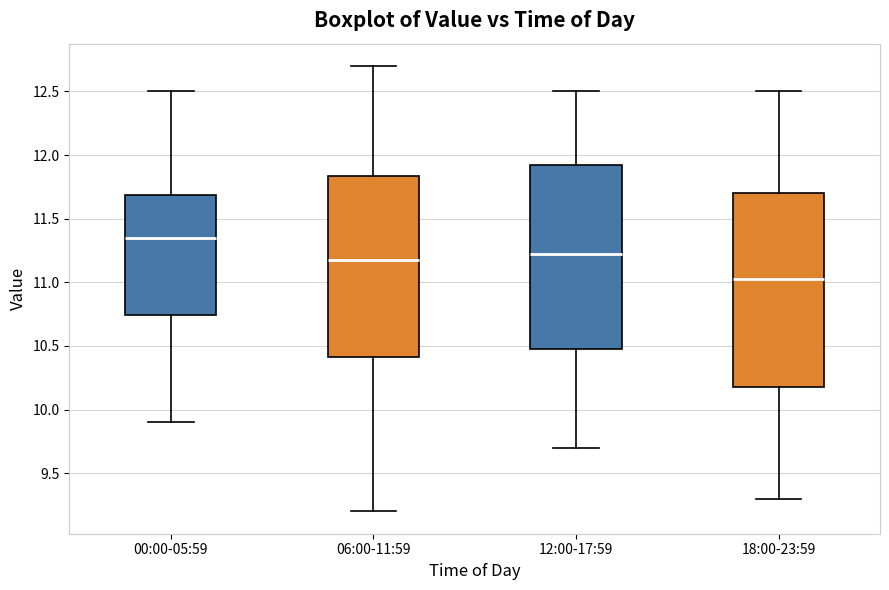

Which box is the tallest, from its lower edge to its upper edge?

18:00-23:59